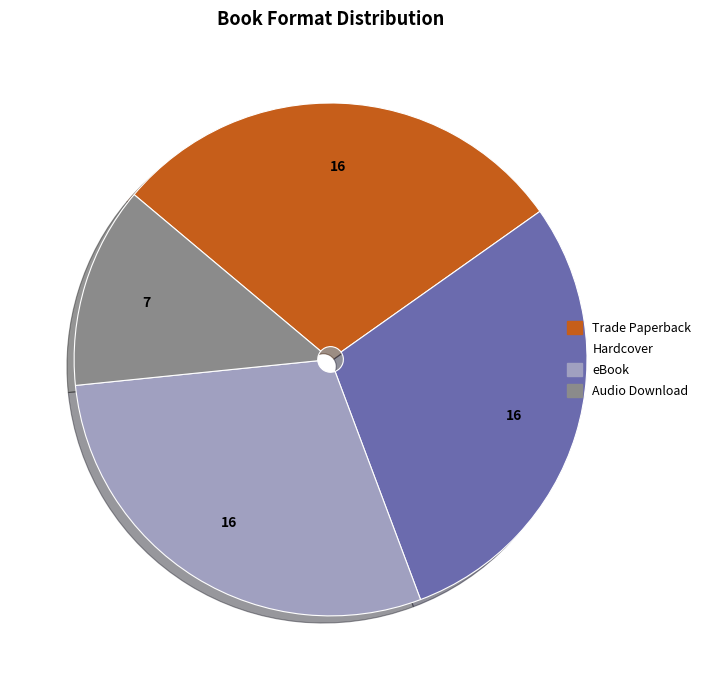

Between Audio Download and Hardcover, which is larger?

Hardcover